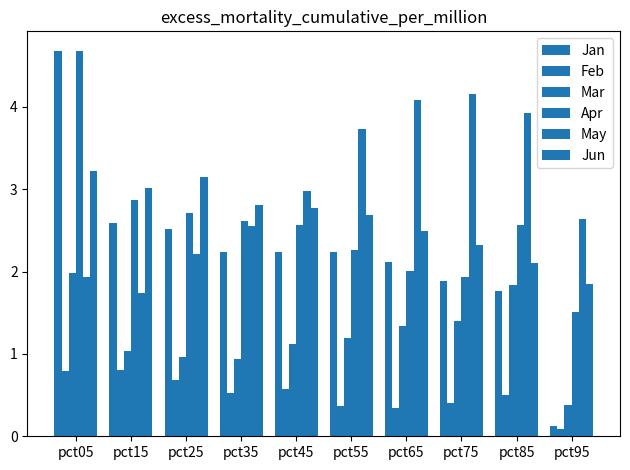

Which series changed the most between pct65 and pct75?

Jan